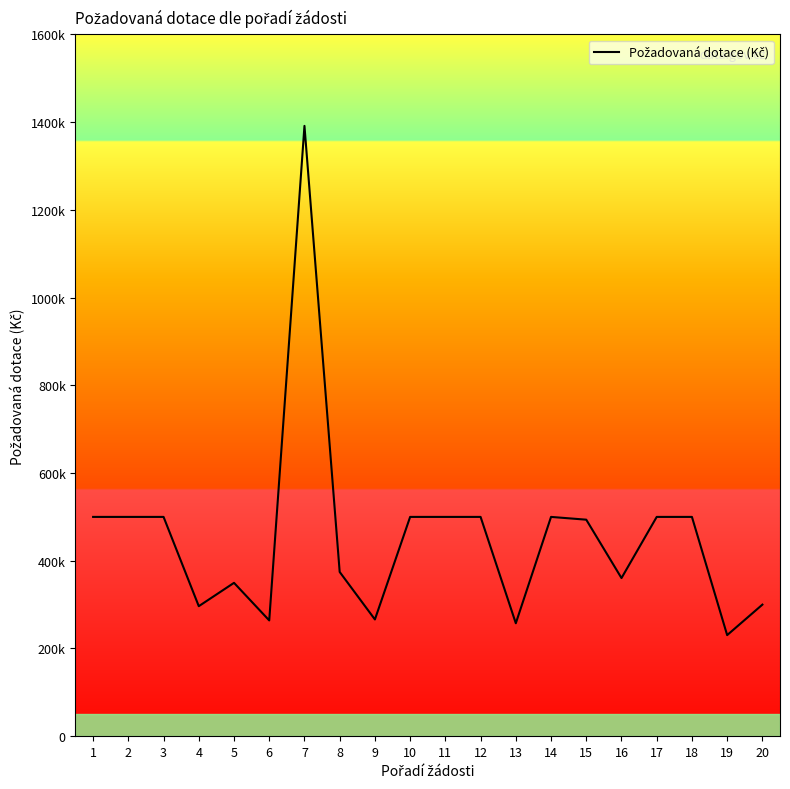

What is the minimum value shown in the chart?

230505